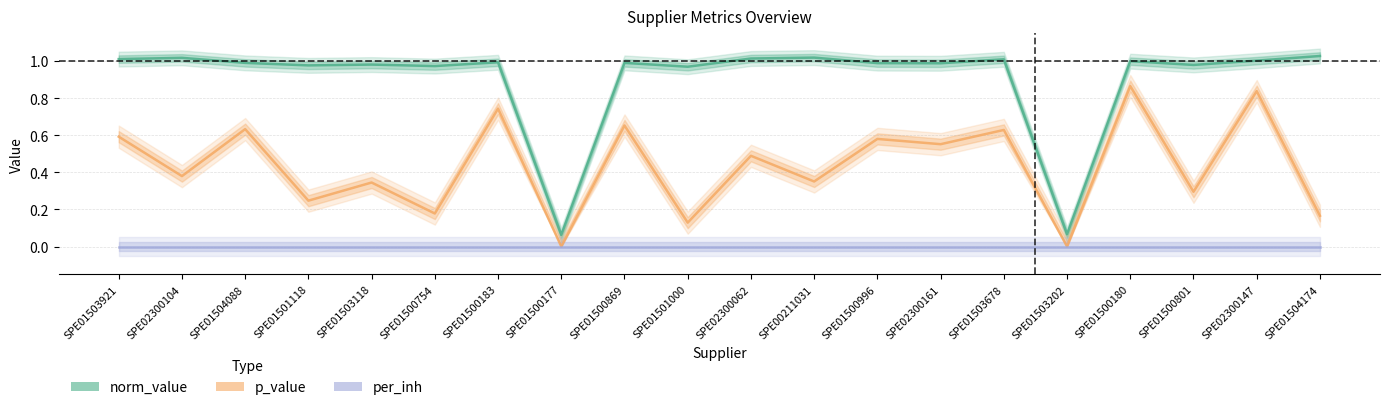

Where is p_value nearest to the value 0?

SPE01500177